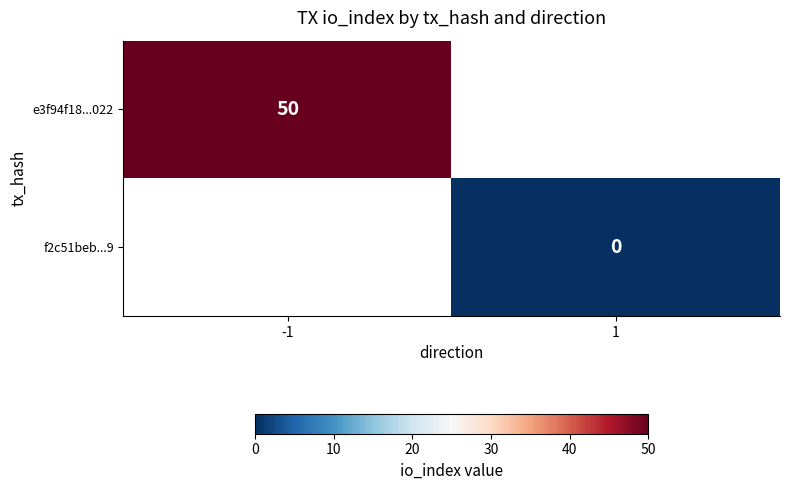

The e3f94f18...022 series shows 50 at -1. True or false?

True